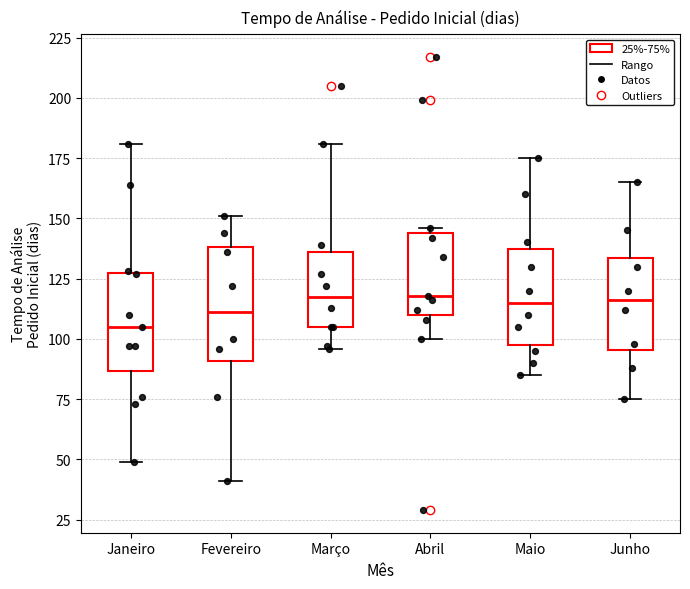

Reading left to right, transcribe this box plot: for each box, give where its median line is, the range the box spans, and where its two whiskers end, as read against the y-axis. The values are not printed on the chart, so give them approximately, as read against the axis.

Janeiro: median 105, box 85 to 130, whiskers 50 to 180
Fevereiro: median 110, box 90 to 140, whiskers 40 to 150
Março: median 120, box 105 to 135, whiskers 95 to 180
Abril: median 120, box 110 to 145, whiskers 100 to 145 (just above the box's upper edge)
Maio: median 115, box 100 to 140, whiskers 85 to 175
Junho: median 115, box 95 to 135, whiskers 75 to 165